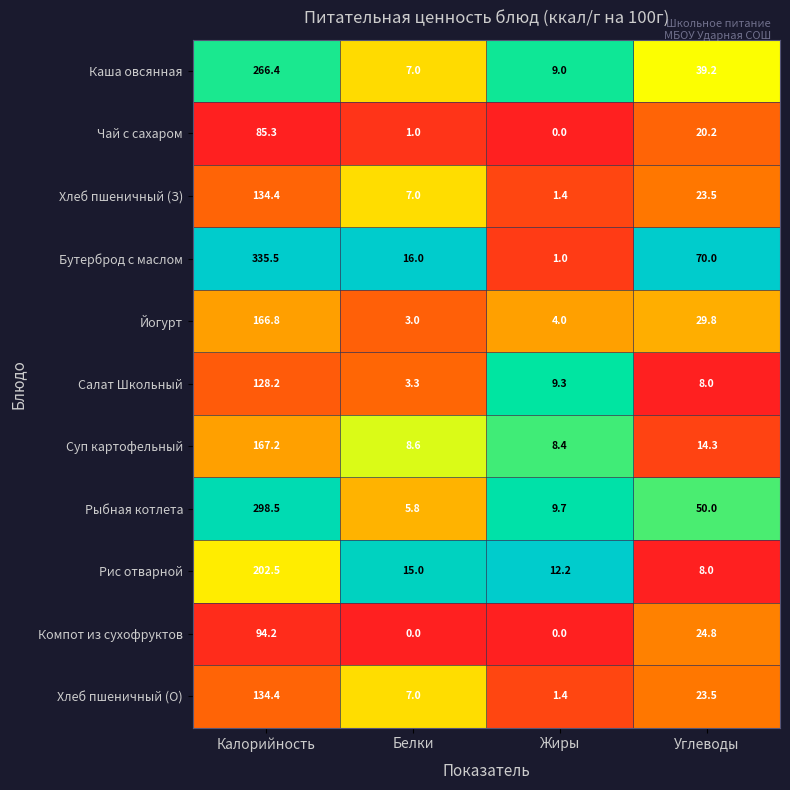

What is the sum of all Каша овсянная values?

321.6